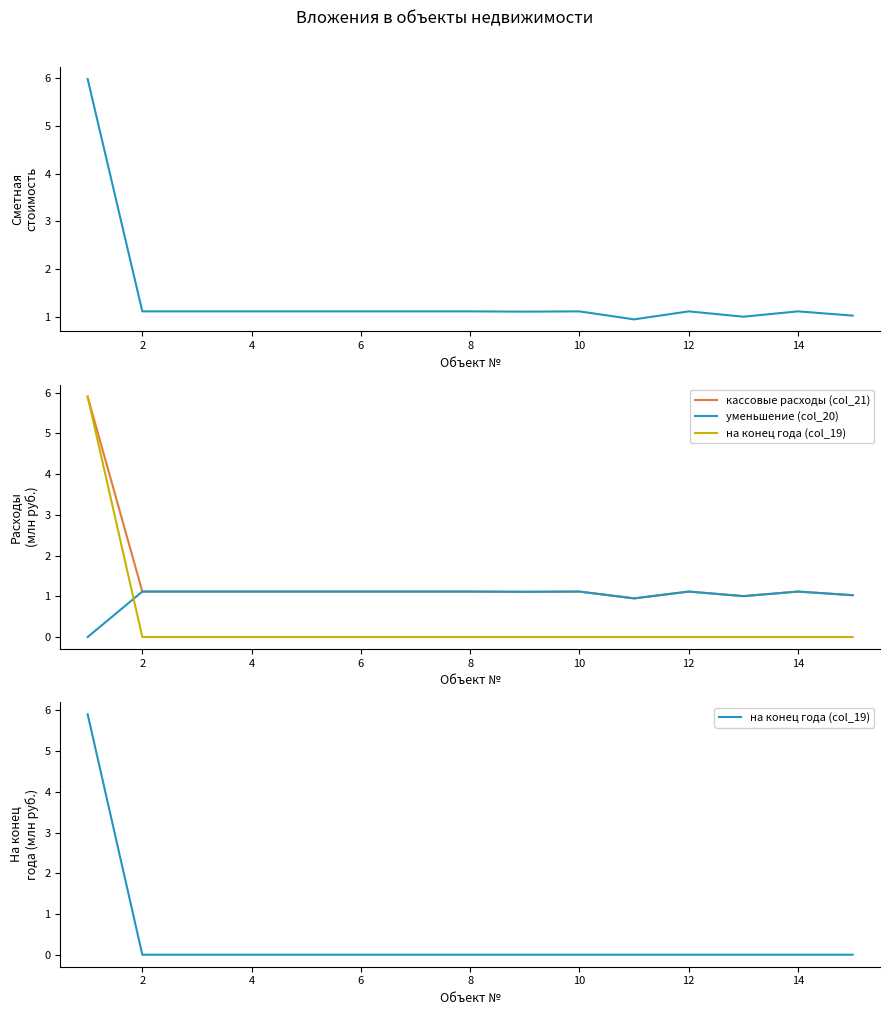

What is the total value across all series at 8?

3.4